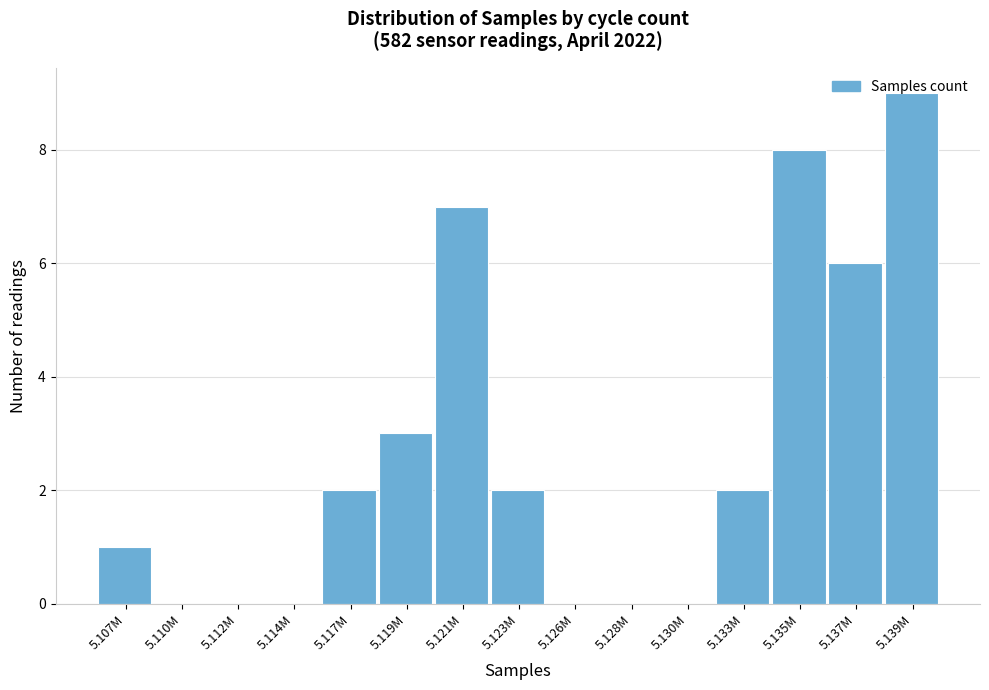

The value at 5.130M is 6. True or false?

False